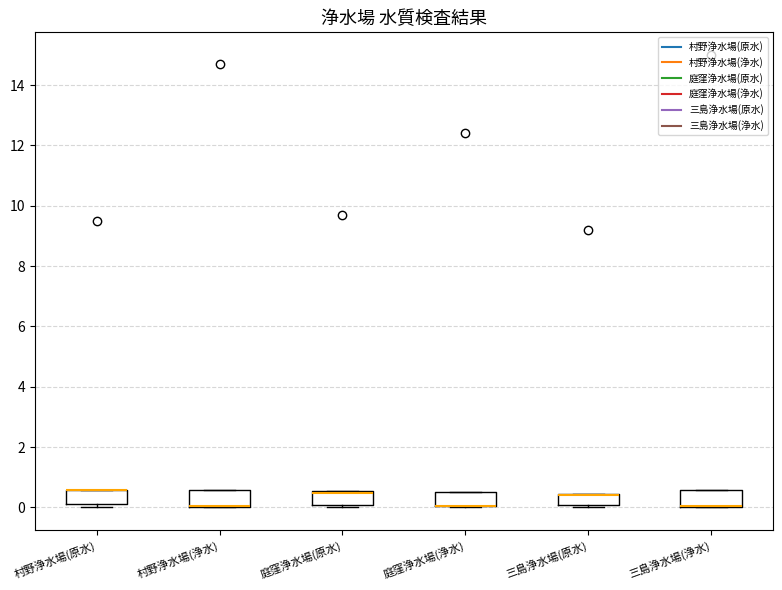

Reading left to right, read every box against the y-axis: the position of its median line, the range the box covers, and the ends of its whiskers. The values are not printed on the chart, so give them approximately, as read against the axis.

村野浄水場(原水): median 0.6 (drawn on the box's upper edge), box 0.2 to 0.6, whiskers 0.0 to 0.6
村野浄水場(浄水): median 0.0 (drawn on the box's lower edge), box 0.0 to 0.6, whiskers 0.0 to 0.6
庭窪浄水場(原水): median 0.4, box 0.0 to 0.6, whiskers 0.0 to 0.6
庭窪浄水場(浄水): median 0.0 (drawn on the box's lower edge), box 0.0 to 0.6, whiskers 0.0 to 0.6
三島浄水場(原水): median 0.4 (drawn on the box's upper edge), box 0.0 to 0.4, whiskers 0.0 (just below the box's lower edge) to 0.4
三島浄水場(浄水): median 0.0 (drawn on the box's lower edge), box 0.0 to 0.6, whiskers 0.0 to 0.6